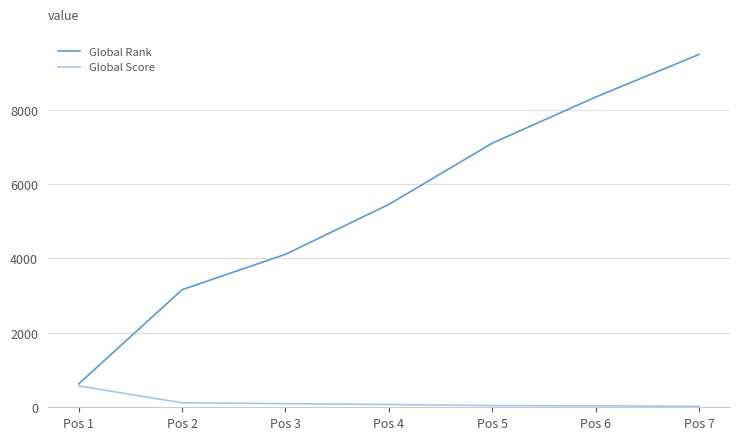

The value of Global Rank at Pos 2 is 3160. True or false?

True